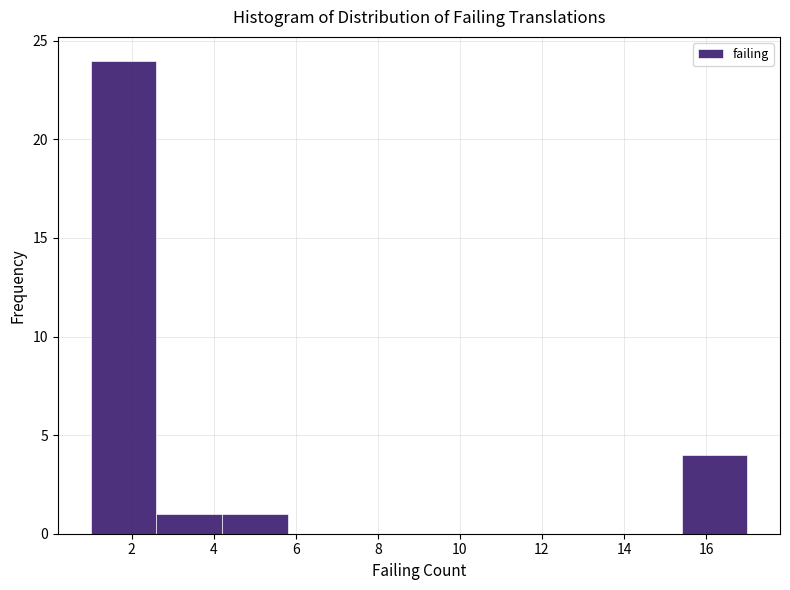

Reading left to right, transcribe this chart: for each bar, give the range it covers on the x-axis and its height. The values are not printed on the chart, so give them approximately, as read against the axis.

1.0 to 2.6: 24
2.6 to 4.2: 1
4.2 to 5.8: 1
5.8 to 7.4: 0
7.4 to 9.0: 0
9.0 to 10.6: 0
10.6 to 12.2: 0
12.2 to 13.8: 0
13.8 to 15.4: 0
15.4 to 17.0: 4